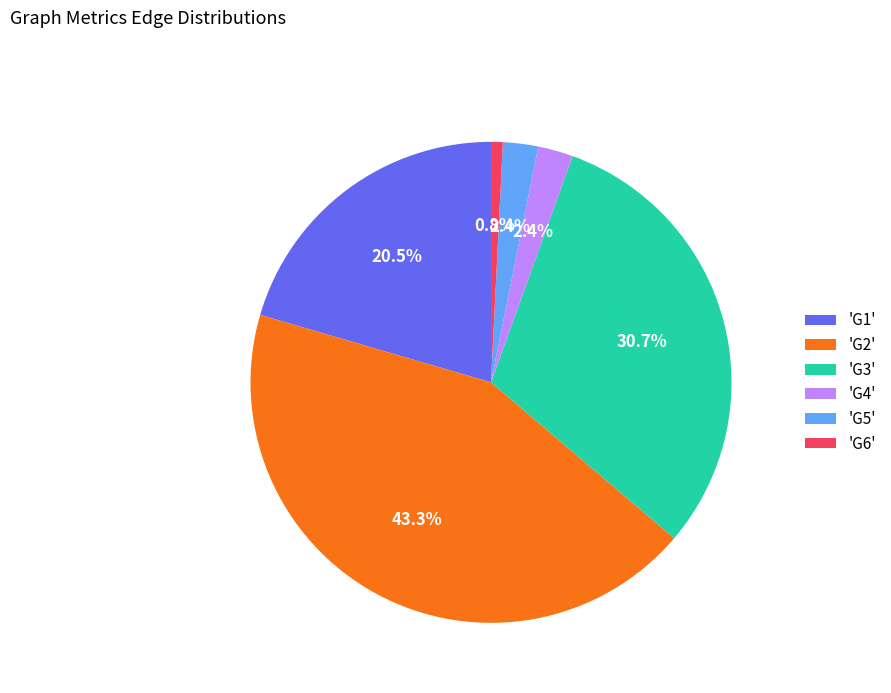

What is the smallest slice in the pie chart?

'G6'